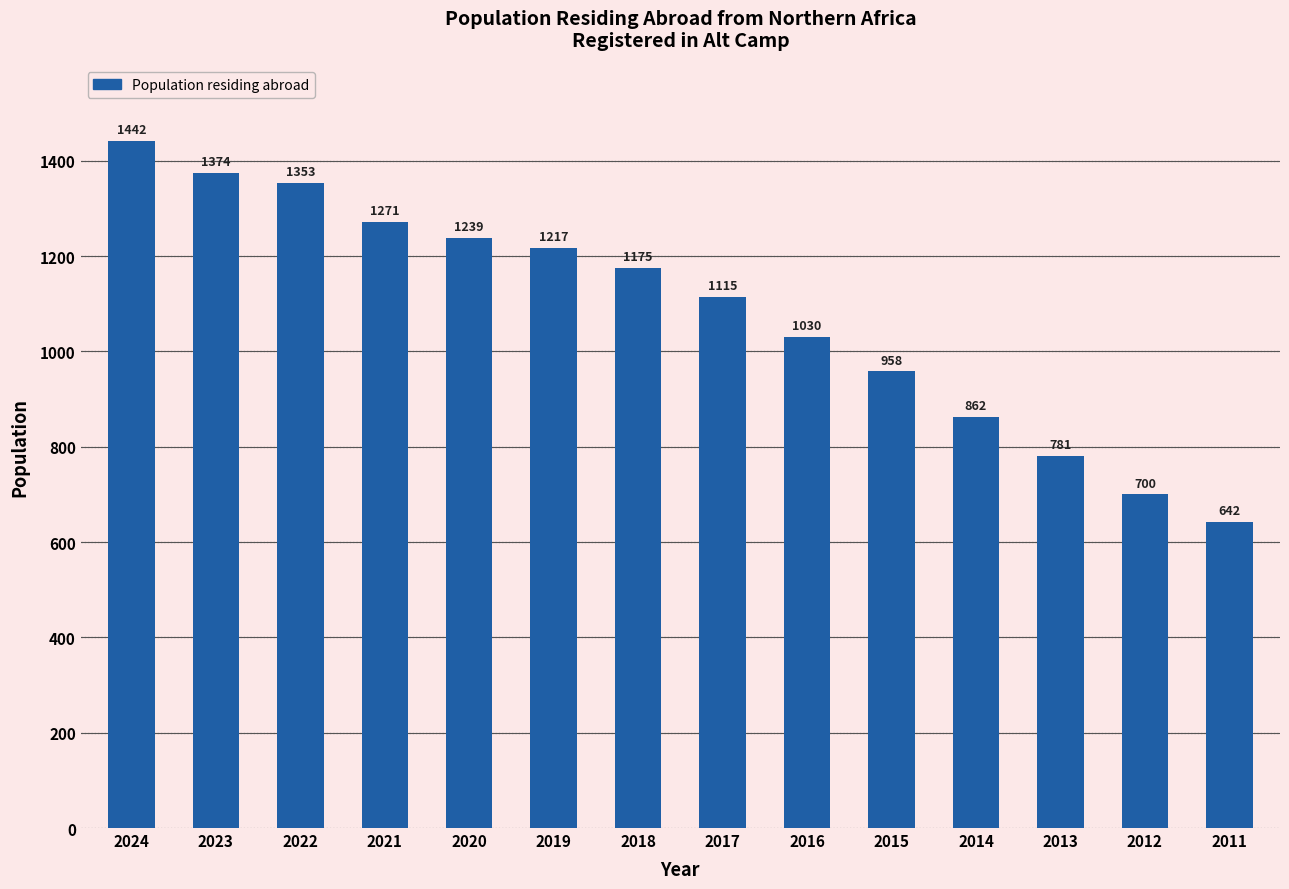

What is the difference between the maximum and minimum values?

800